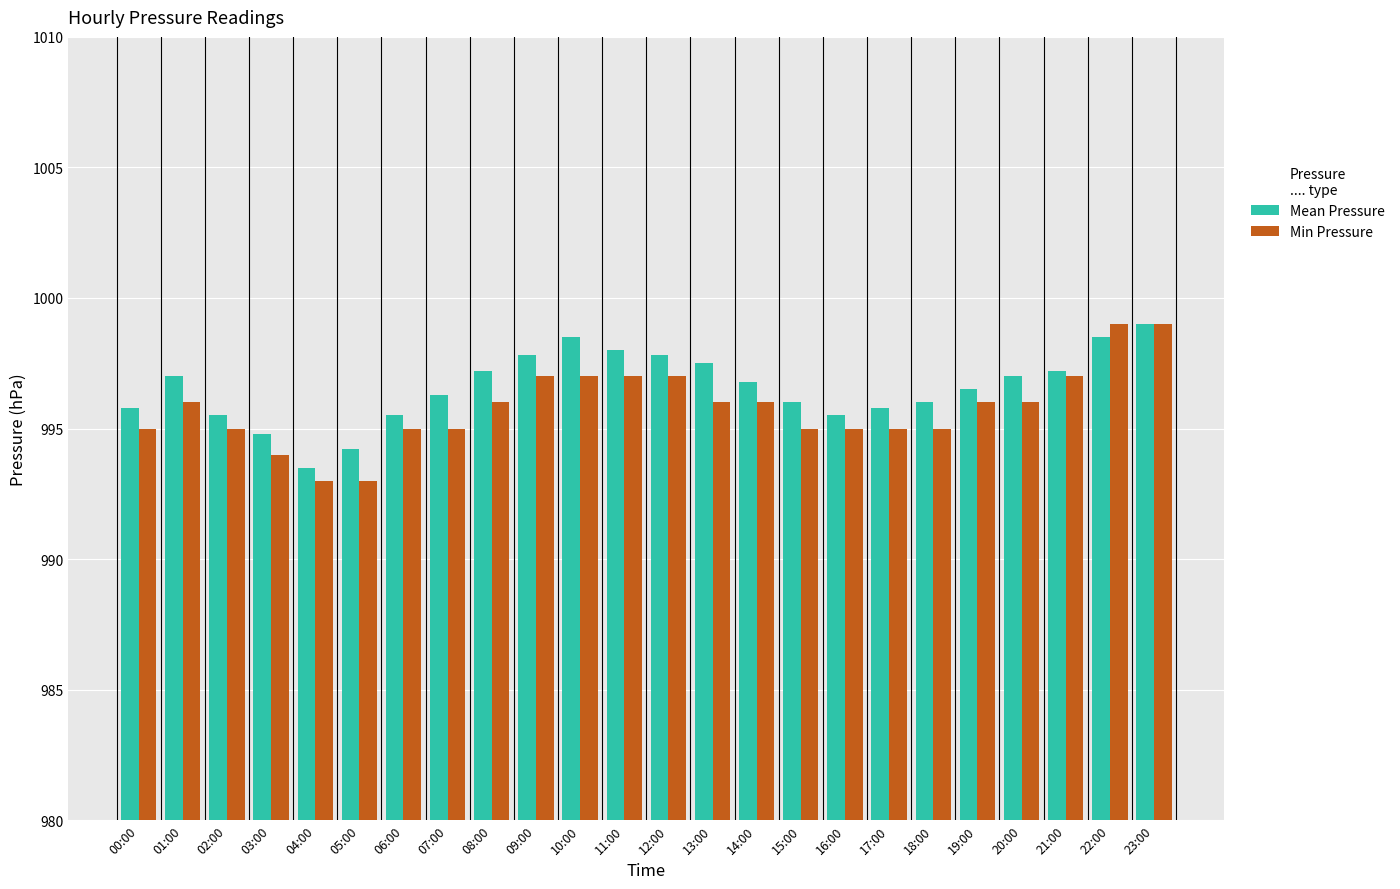

What is the maximum value shown in the chart?

999.0